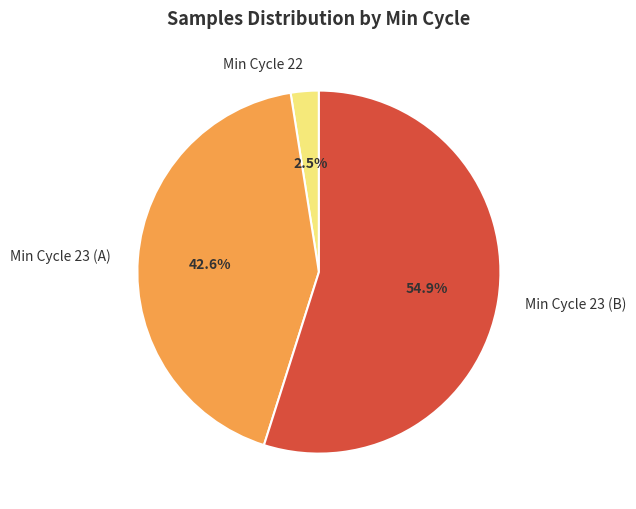

What percentage do Min Cycle 22 and Min Cycle 23 (A) together represent?

45.1%